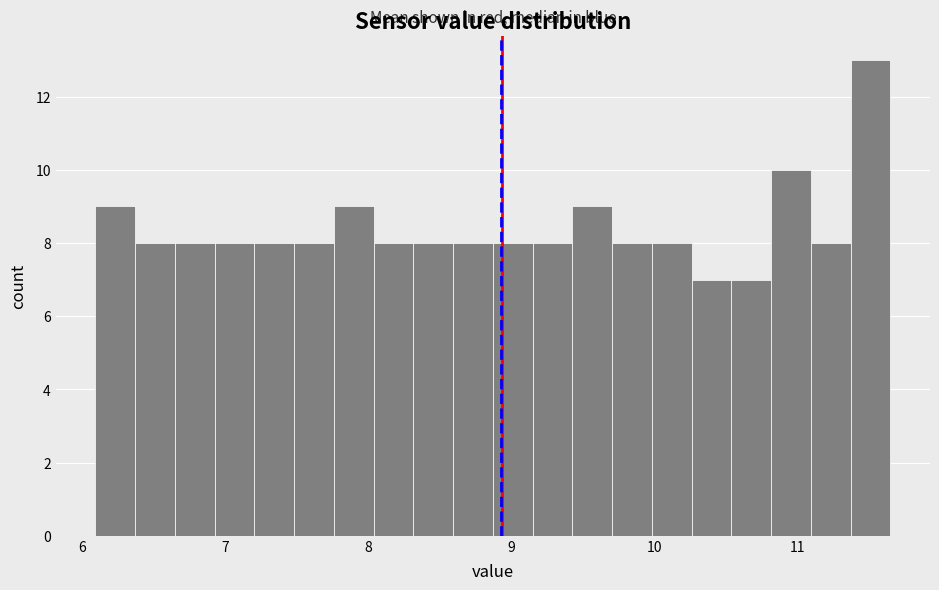

Read against the x-axis, roughly where is the centre of the tallest bar?

11.5